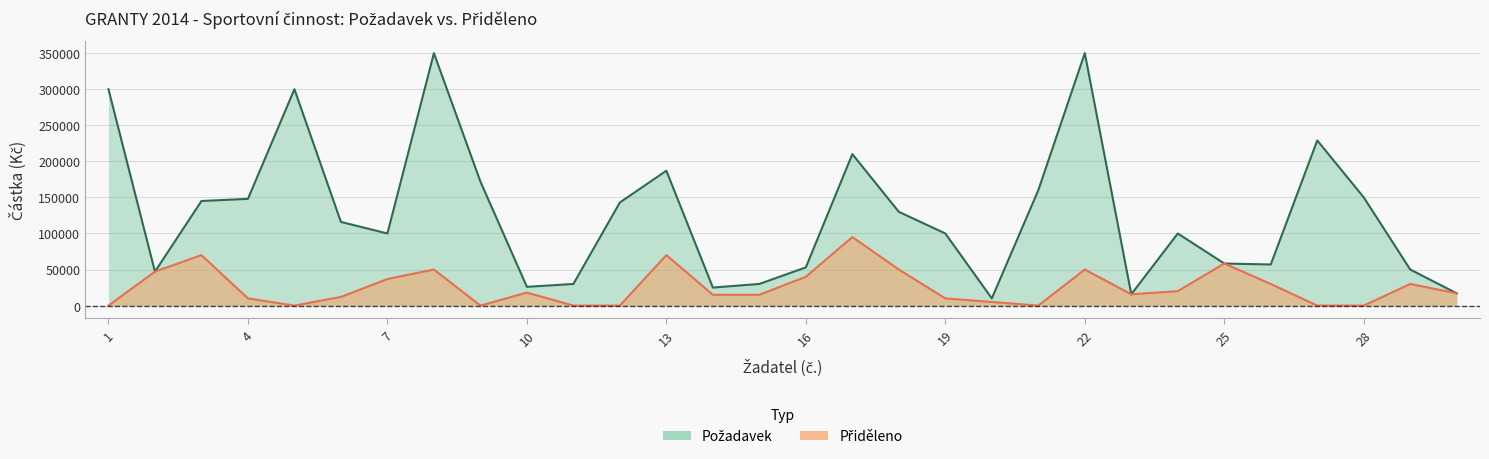

What is the average value of the Pozadavek series?

126971